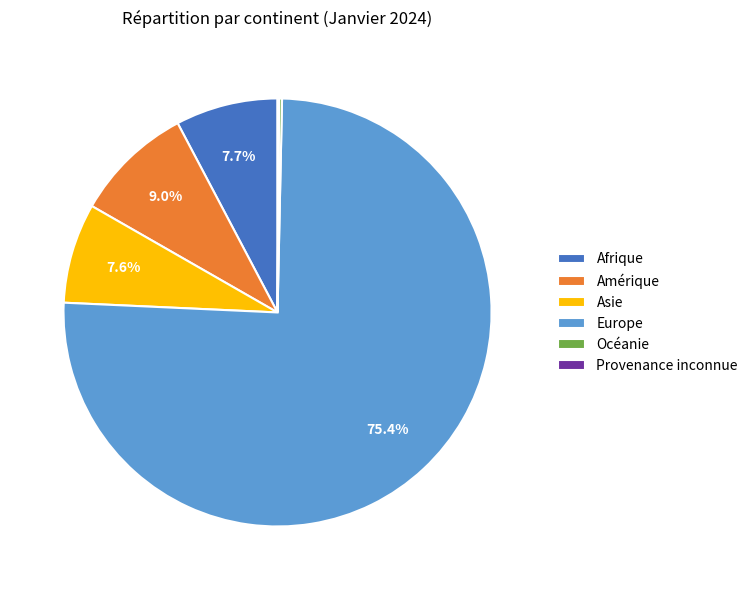

What is the largest slice in the pie chart?

Europe